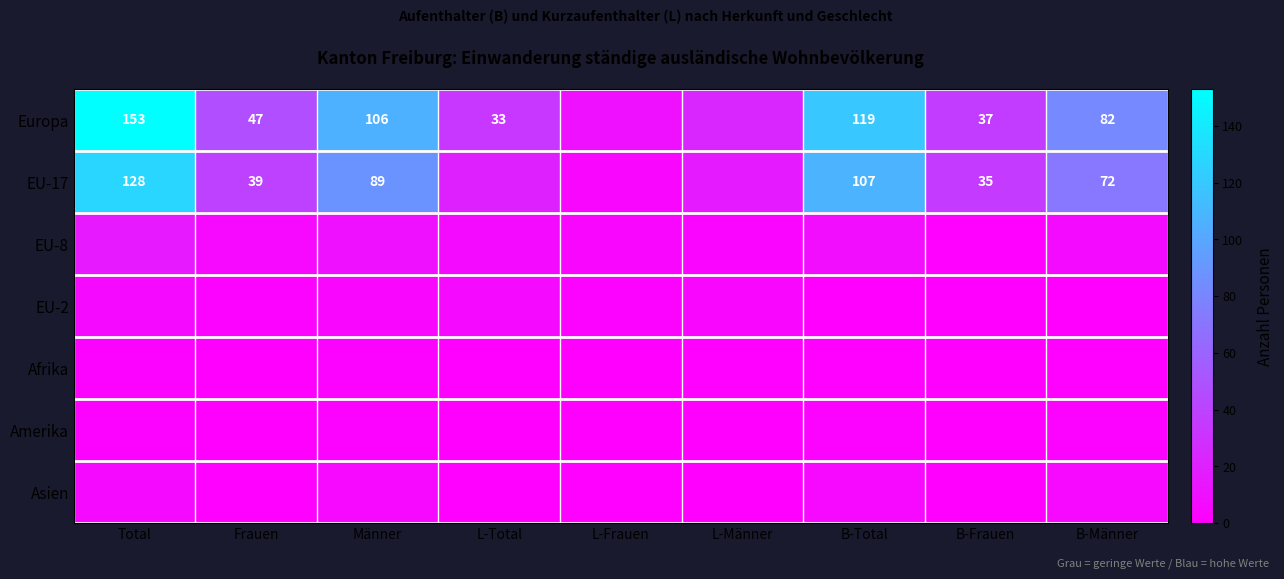

True or false: Europa has a value of 184 at Männer.

False